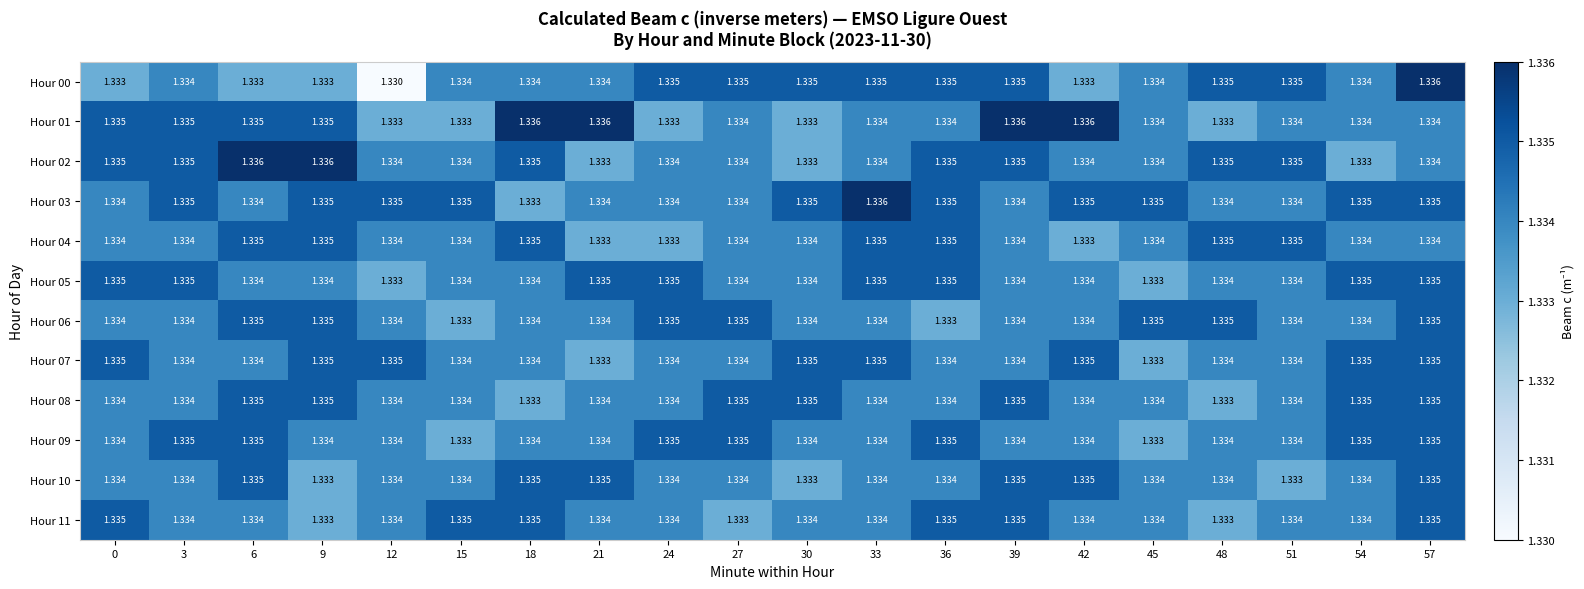

List the series in order of their peak value, highest first.

Hour 00, Hour 01, Hour 02, Hour 03, Hour 04, Hour 05, Hour 06, Hour 07, Hour 08, Hour 09, Hour 10, Hour 11